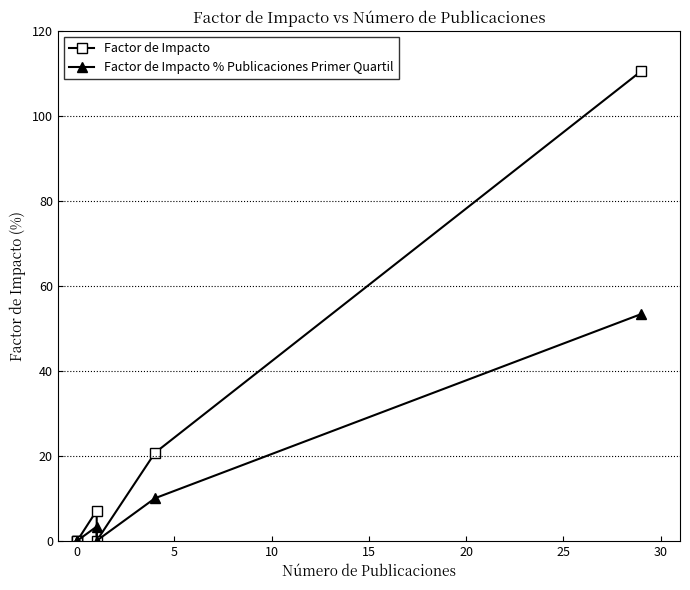

What is the average value of the Factor de Impacto series?

19.8